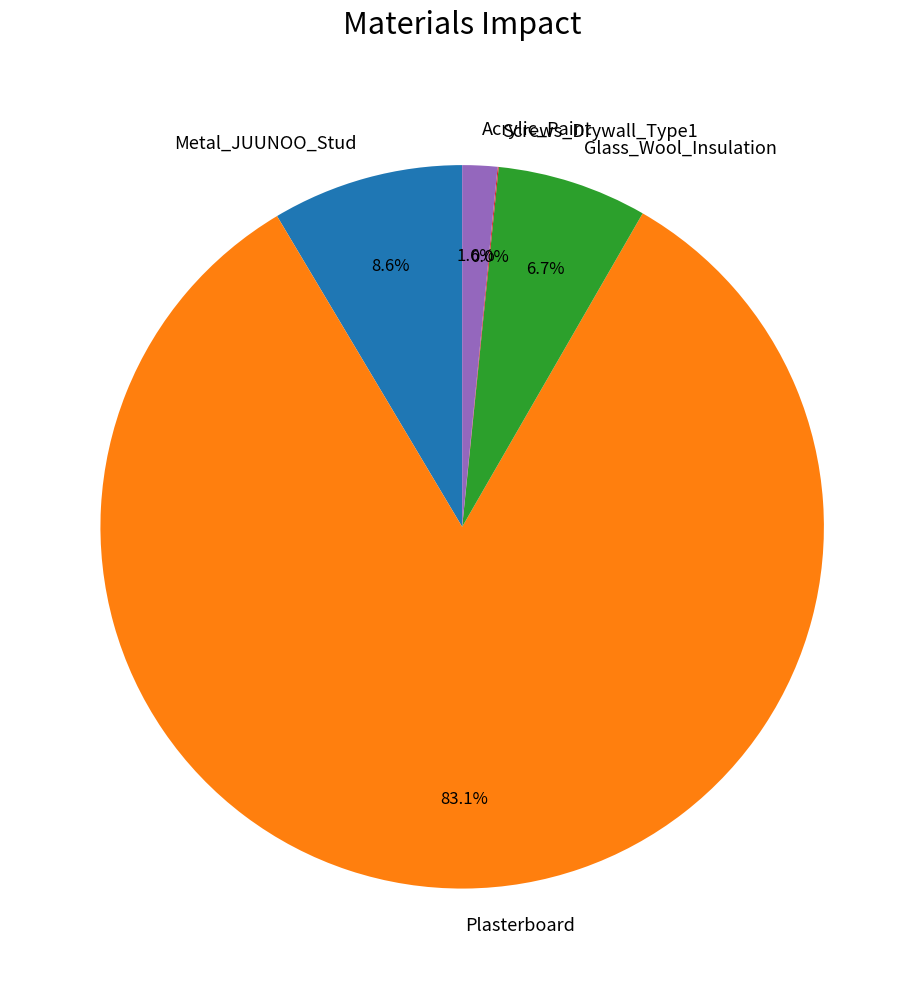

True or false: Plasterboard accounts for 94% of the total.

False